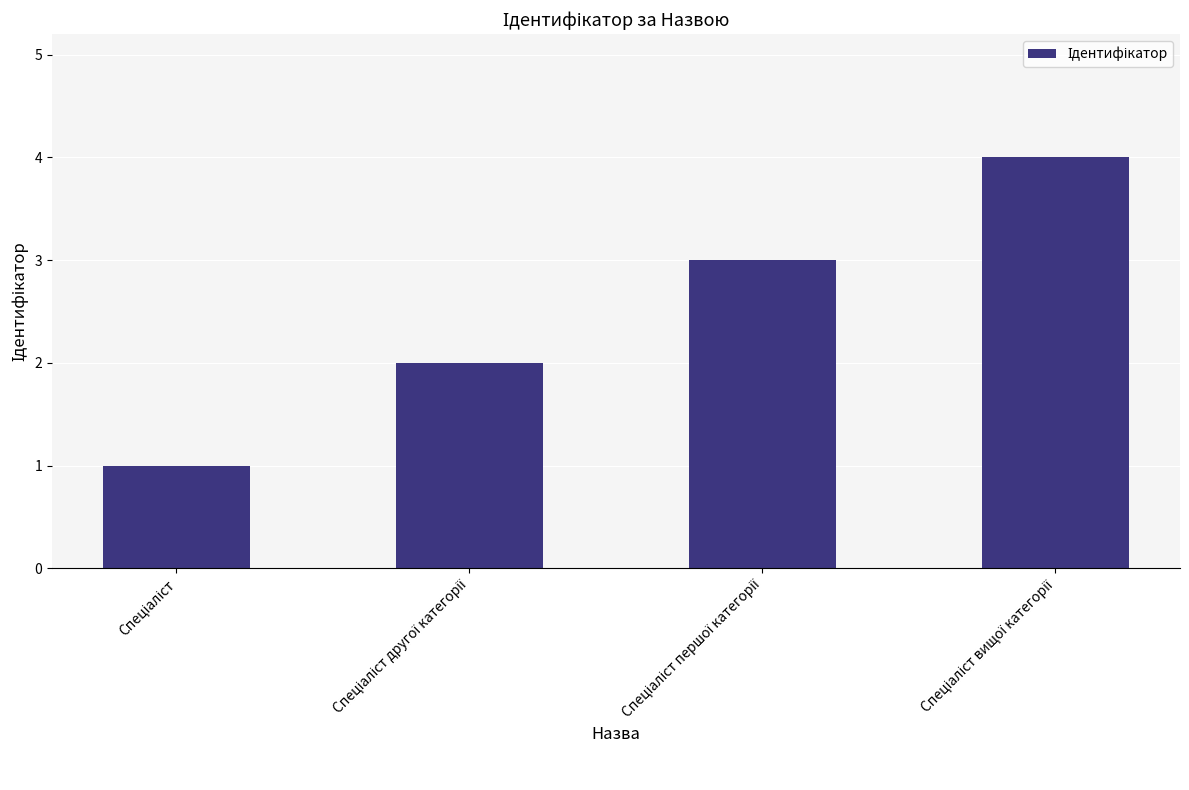

What is the maximum value shown in the chart?

4